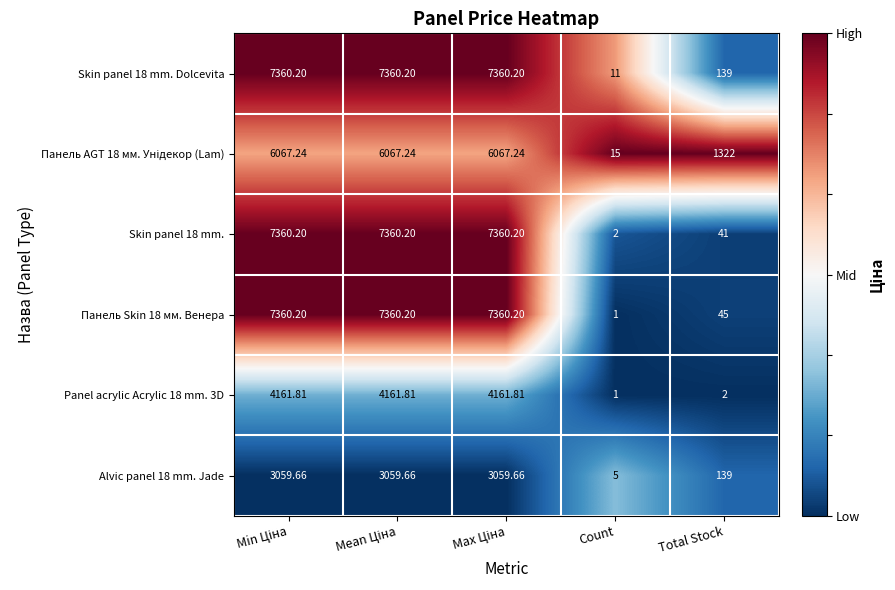

Which label corresponds to the smallest value in the chart?

Count